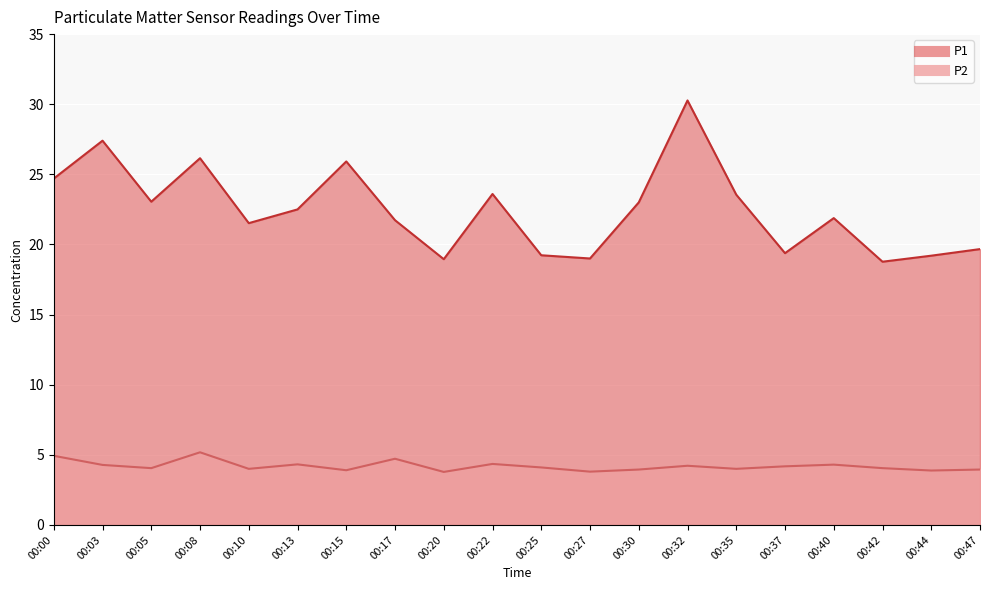

How many values in the P2 series exceed 4?

12